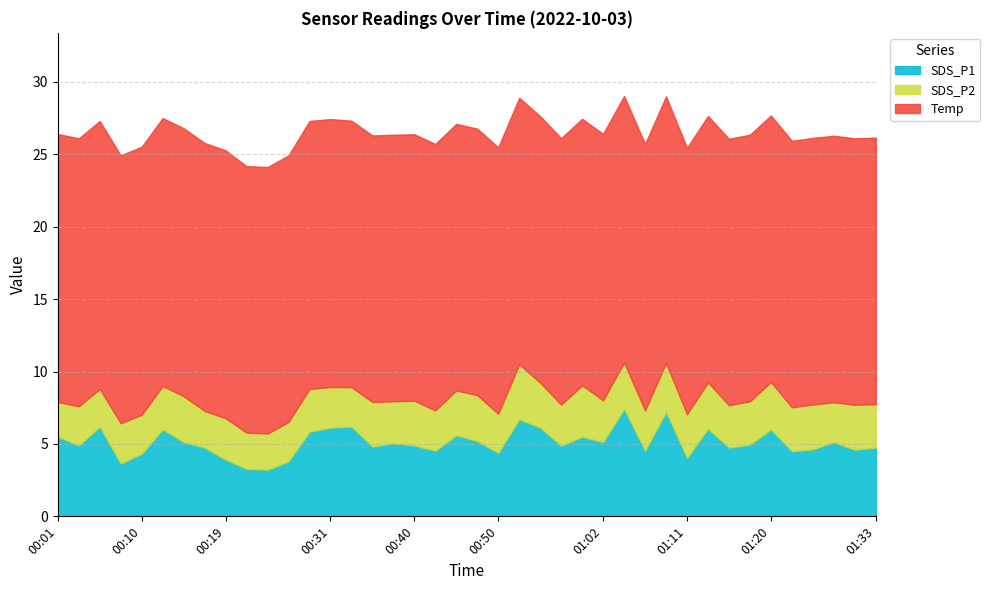

Which series changed the most between 00:40 and 01:06?

SDS_P1